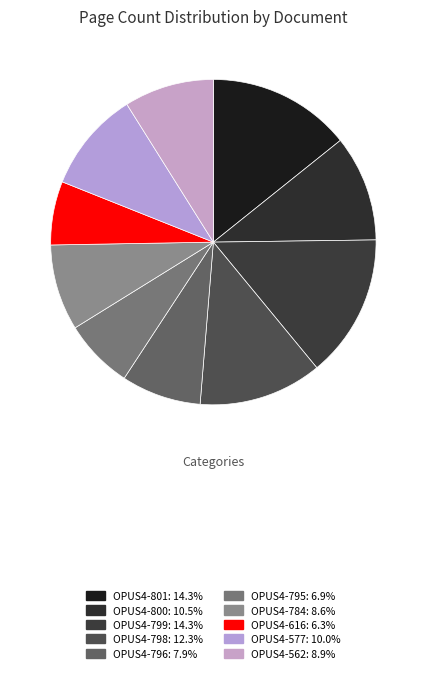

To the nearest percent, what portion does OPUS4-800 represent?

11%